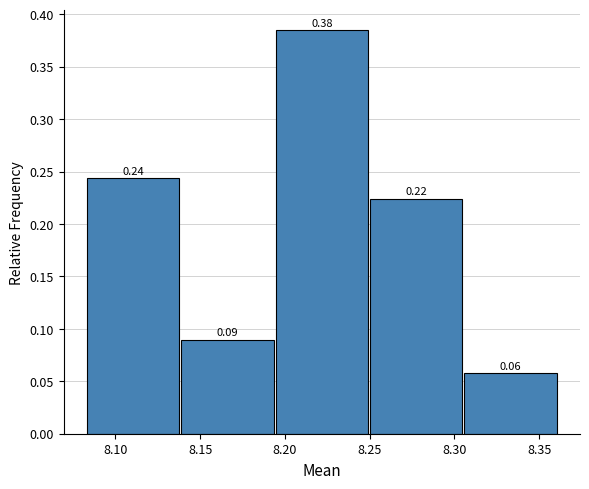

Which range on the x-axis has the tallest bar?

8.195 to 8.250